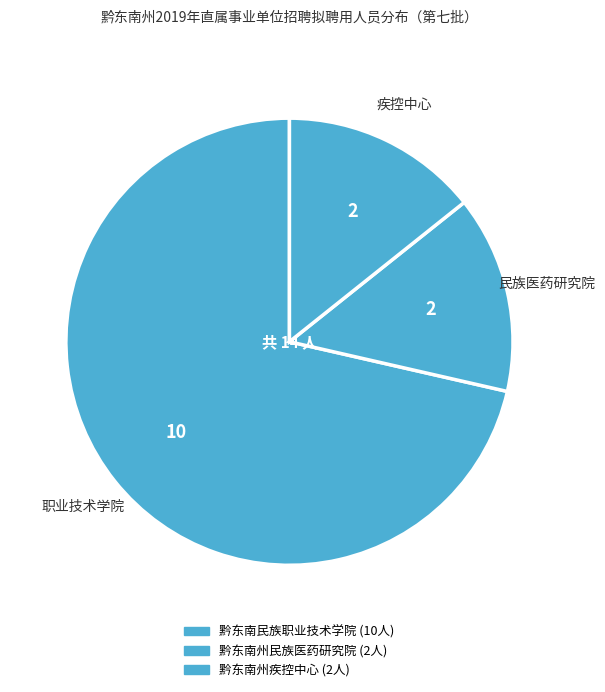

Between 黔东南州民族医药研究院 and 黔东南民族职业技术学院, which is larger?

黔东南民族职业技术学院